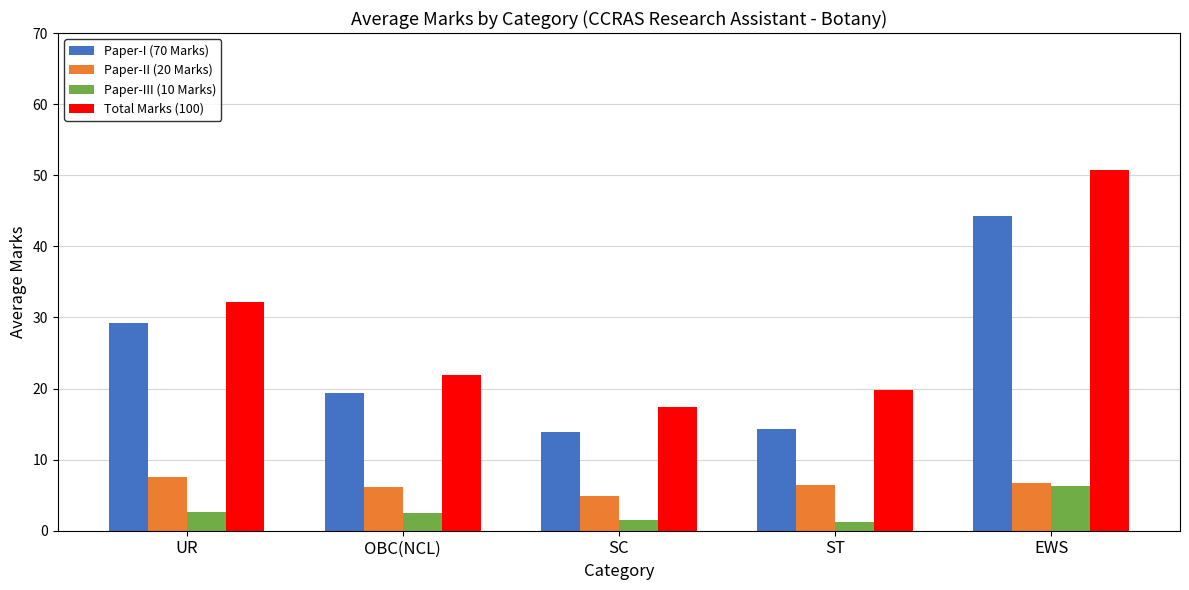

How many categories are shown in the chart?

5